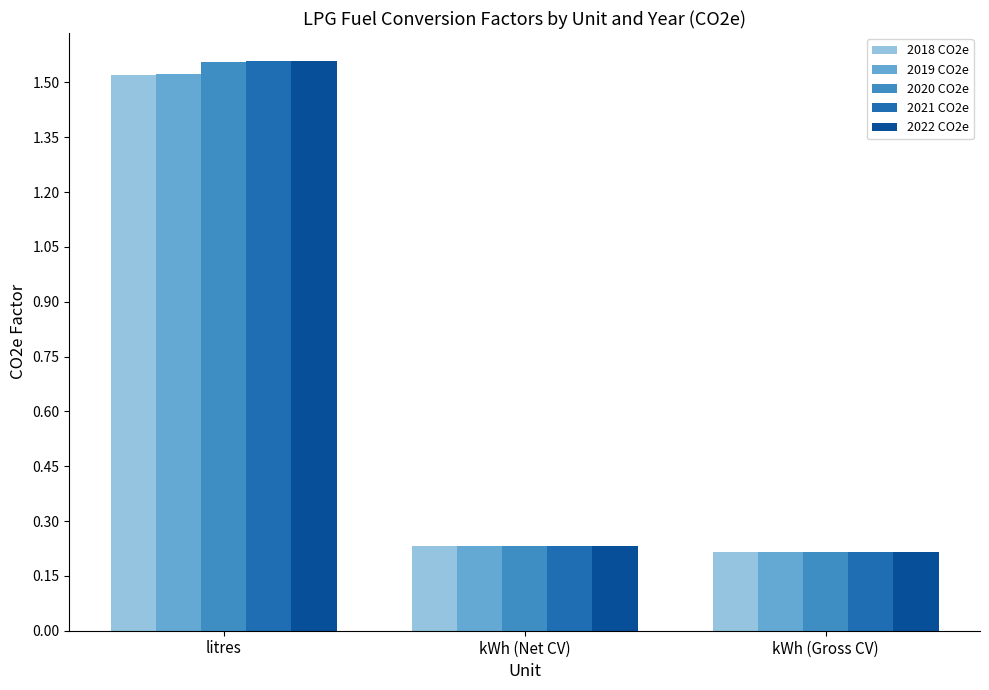

What is the sum of the 2018 CO2e values at kWh (Gross CV) and kWh (Net CV)?

0.4